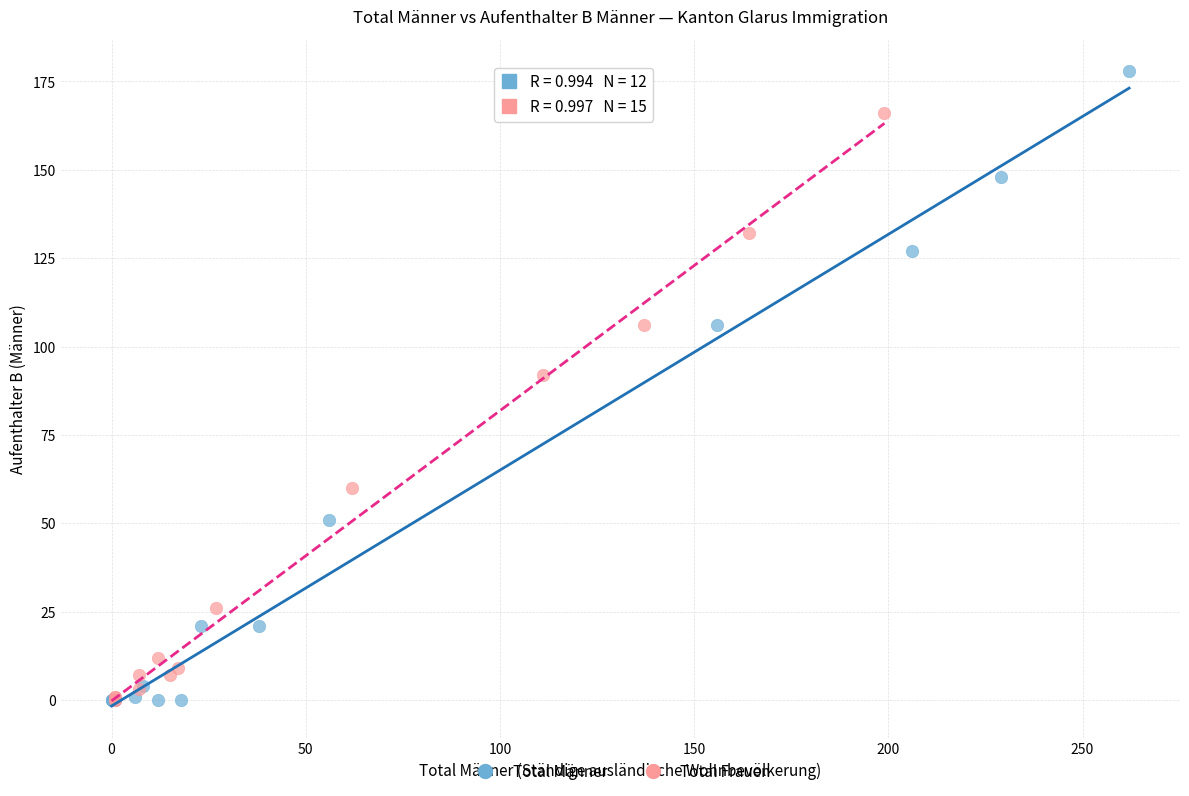

Which series has the widest spread of Y values?

Total Männer